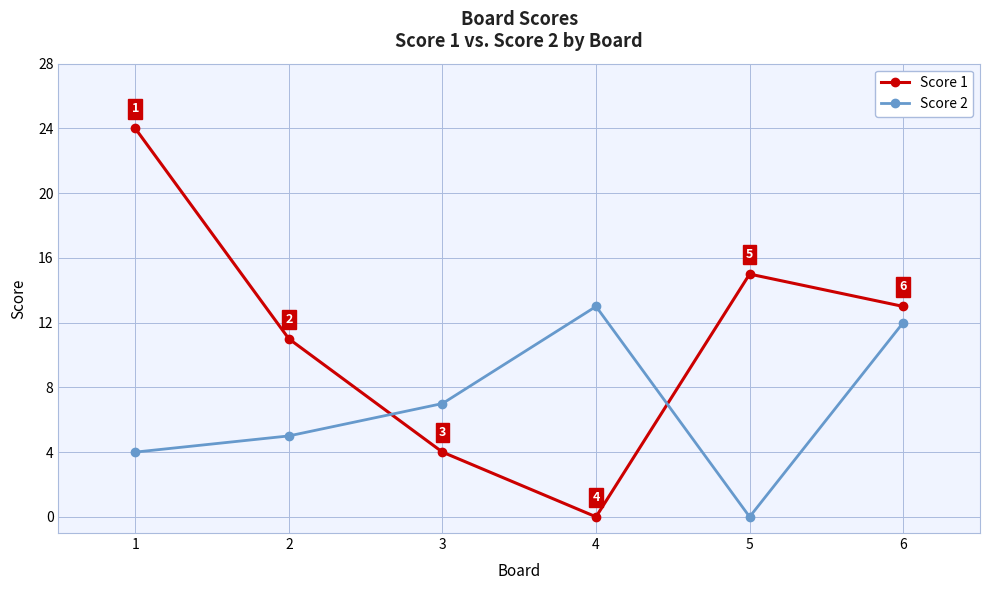

True or false: Score 2 has a value of 0 at 5.

True